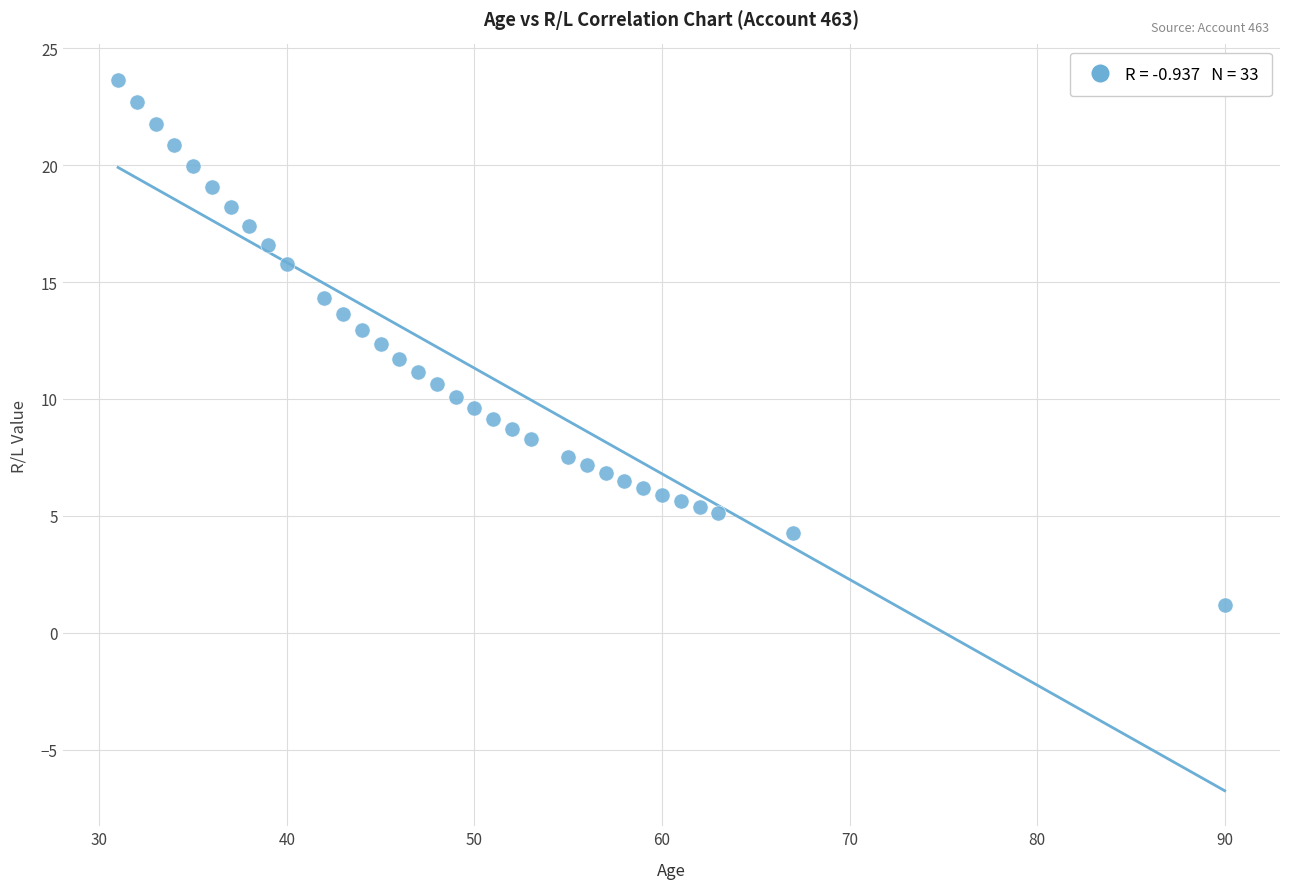

What is the range of X values (max minus min)?

59.0